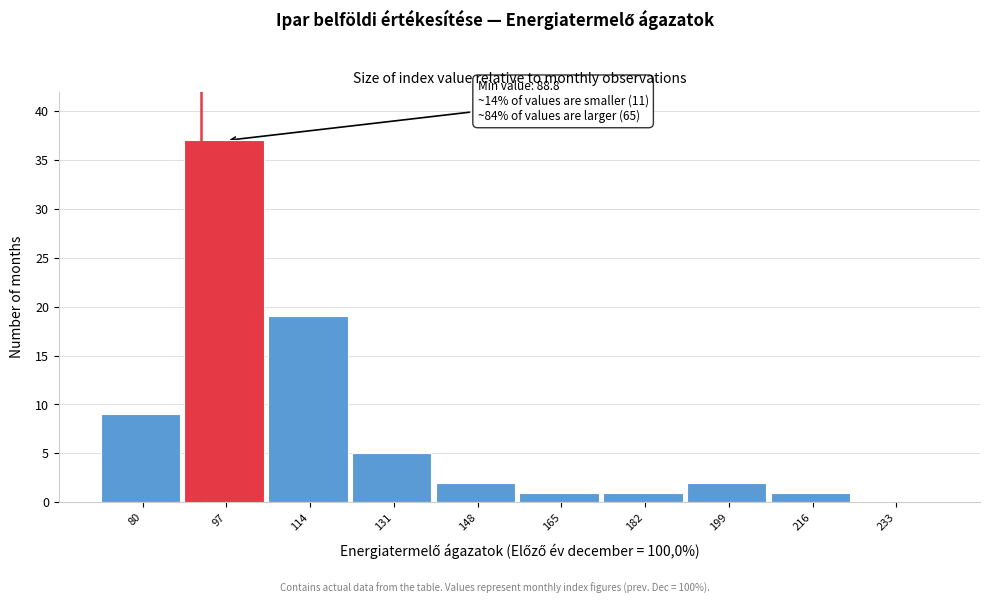

Reading left to right, transcribe all the data shown in this chart.

80=9	97=37	114=19	131=5	148=2	165=1	182=1	199=2	216=1	233=0